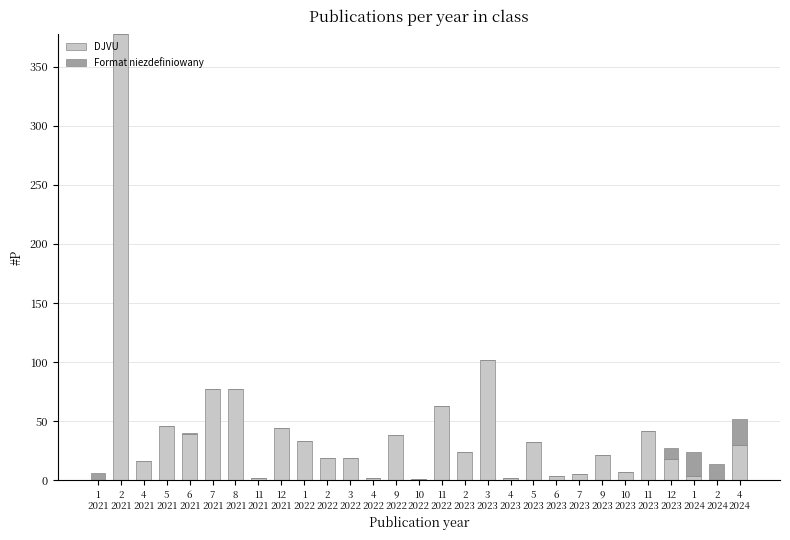

Does the chart contain stacked bars?

Yes